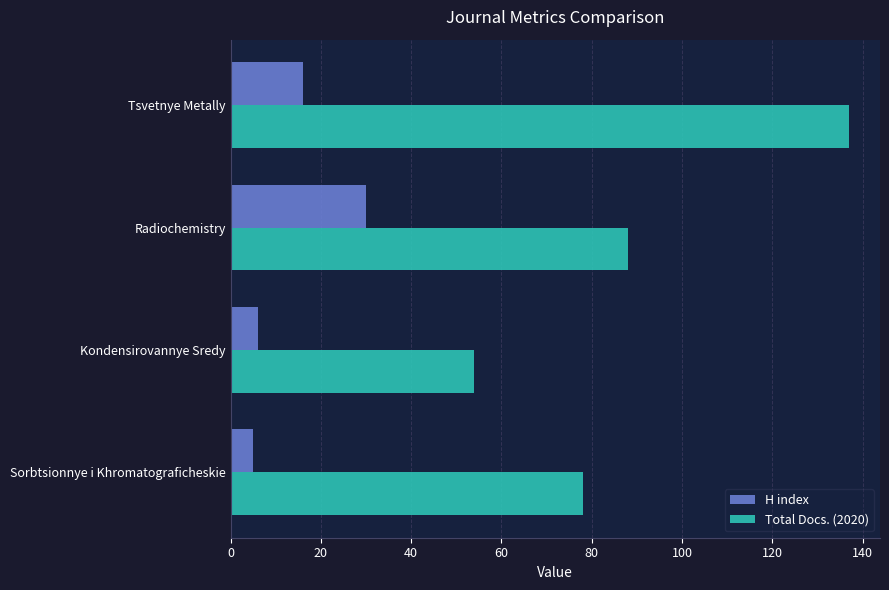

What is the difference between the maximum and second lowest values in the H index series?

24